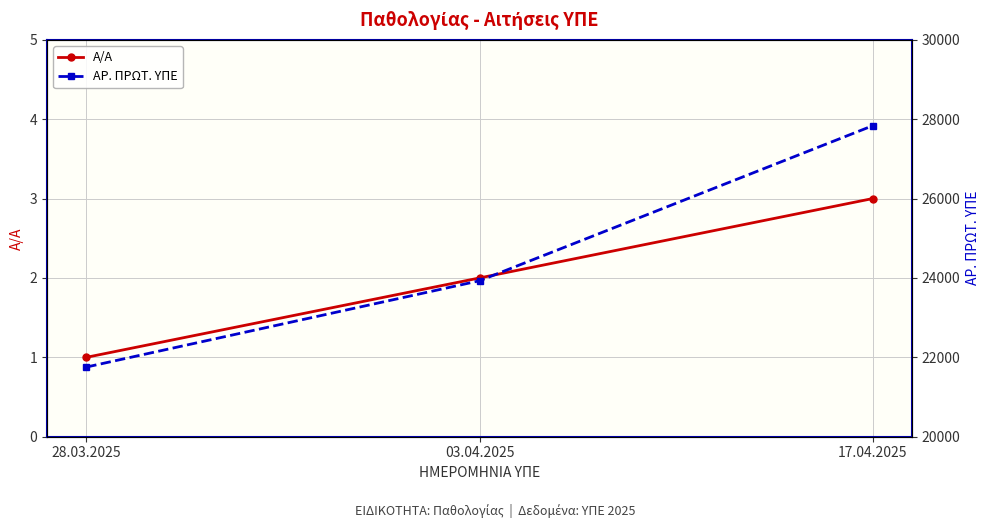

Does the chart display data point markers on the line(s)?

Yes